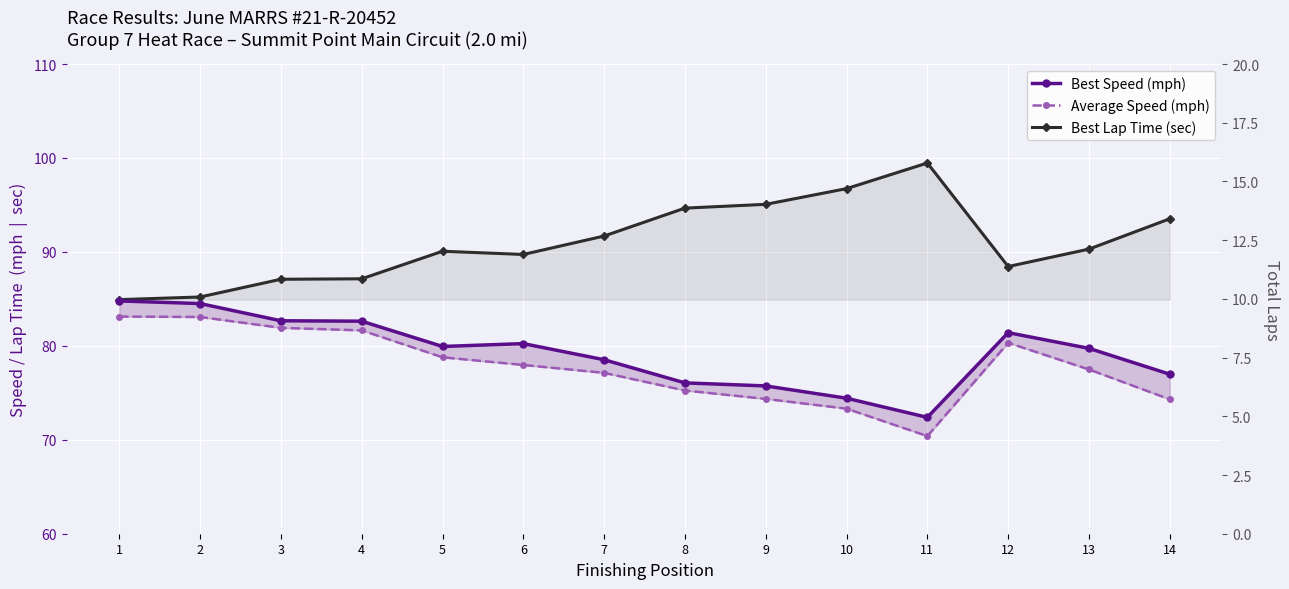

True or false: Best Speed (mph) and Average Speed (mph) intersect in this chart.

False